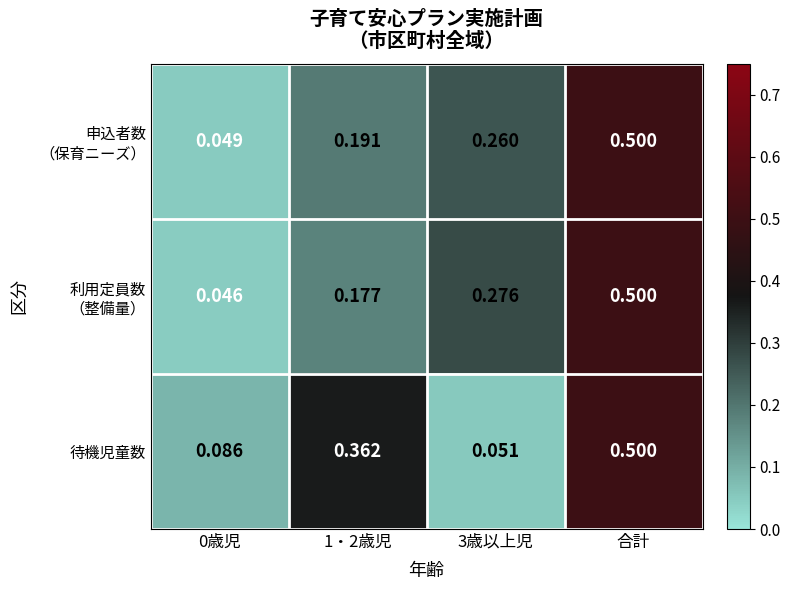

At which category is the sum across all series the highest?

合計